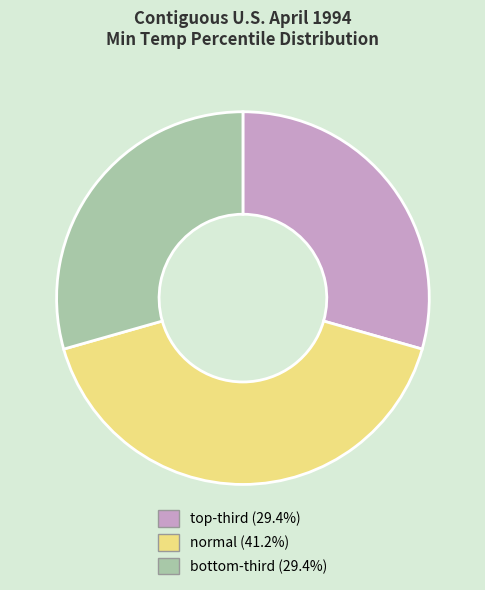

Is there any slice that represents more than half of the pie?

No